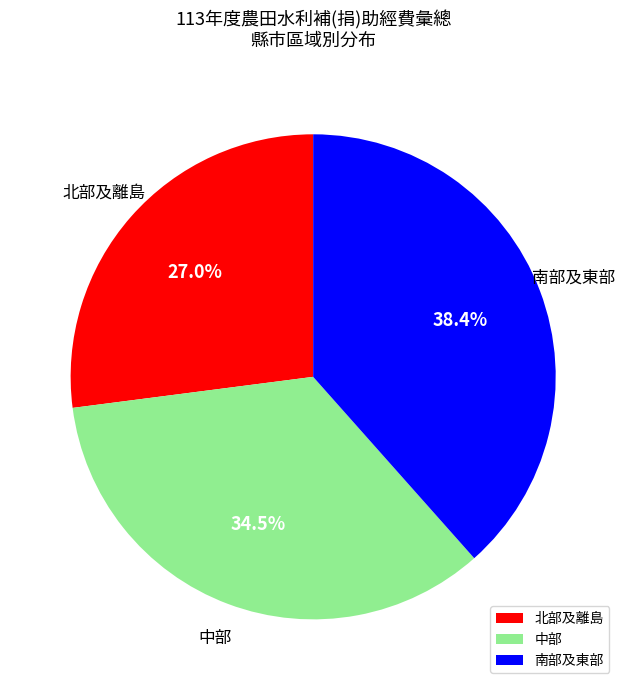

How much of the chart is everything except 南部及東部?

61.6%